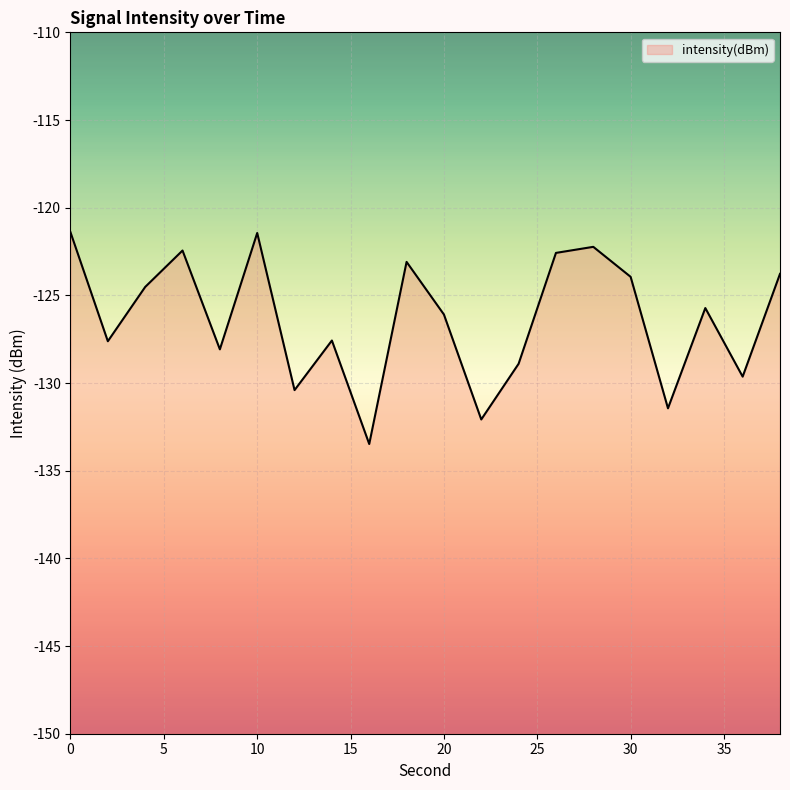

Reading left to right, list all the values displayed in this chart.

-121.4	-127.6	-124.5	-122.4	-128.1	-121.4	-130.4	-127.6	-133.5	-123.1	-126.1	-132.1	-128.9	-122.6	-122.2	-123.9	-131.4	-125.7	-129.6	-123.8